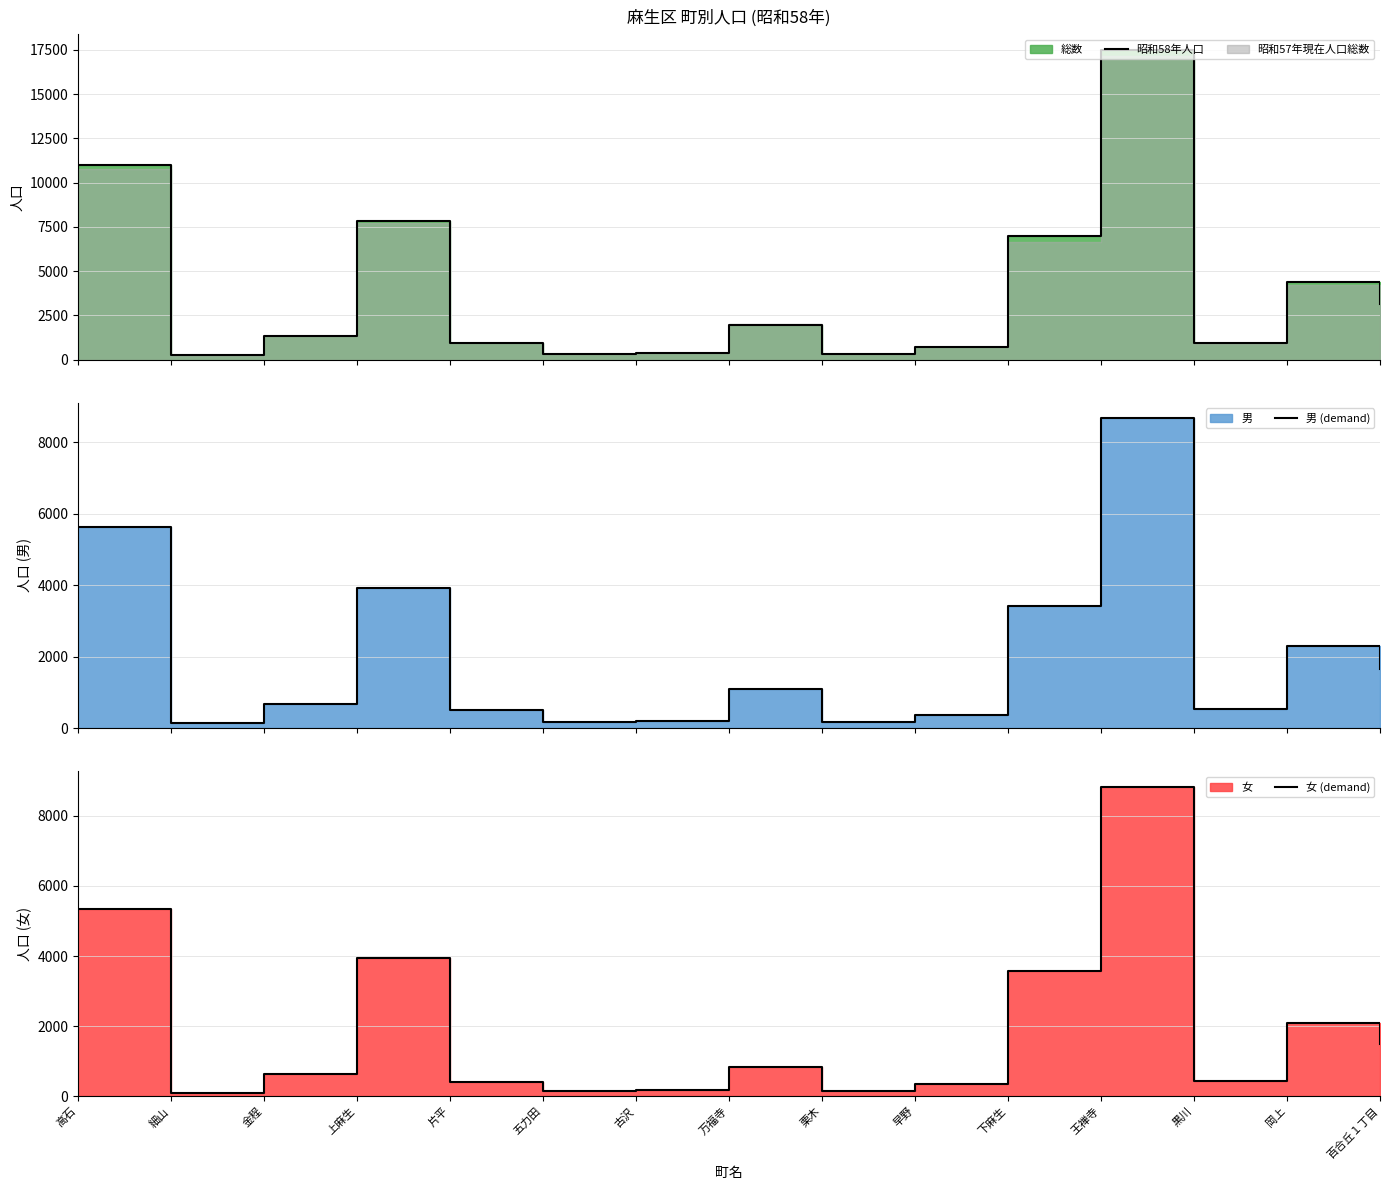

What is the label of the 9th point from the right?

古沢